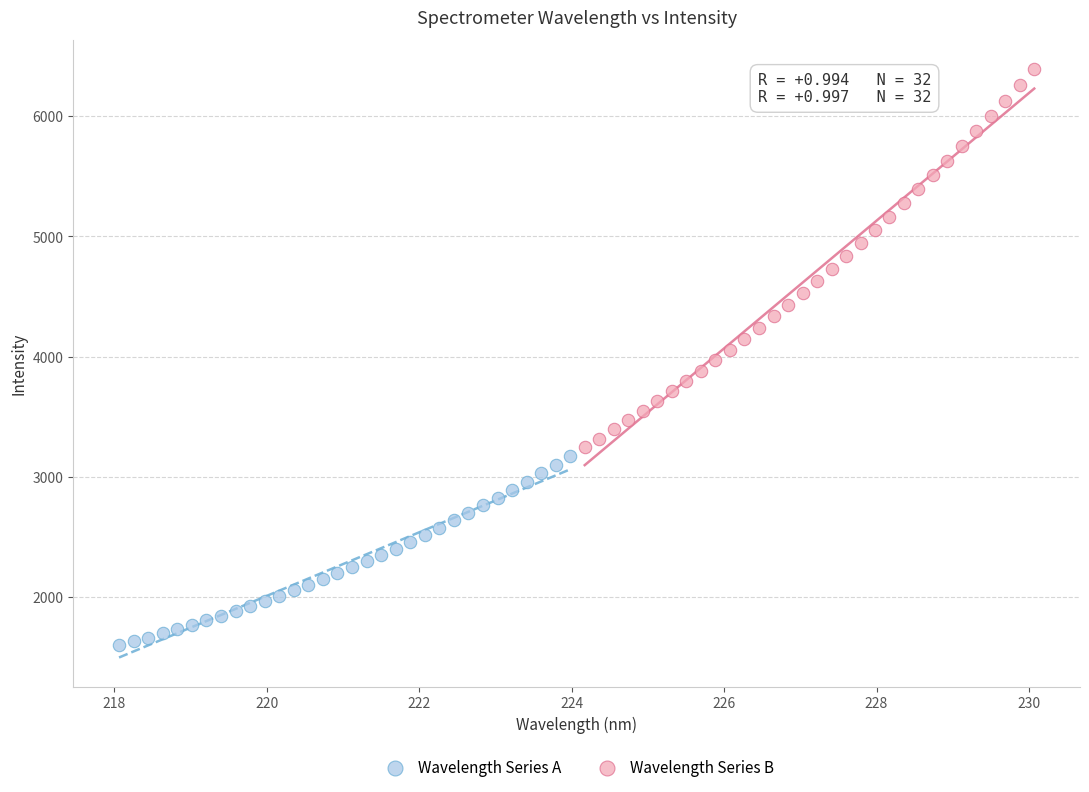

Which series contains the lowest Y value?

Wavelength Series A